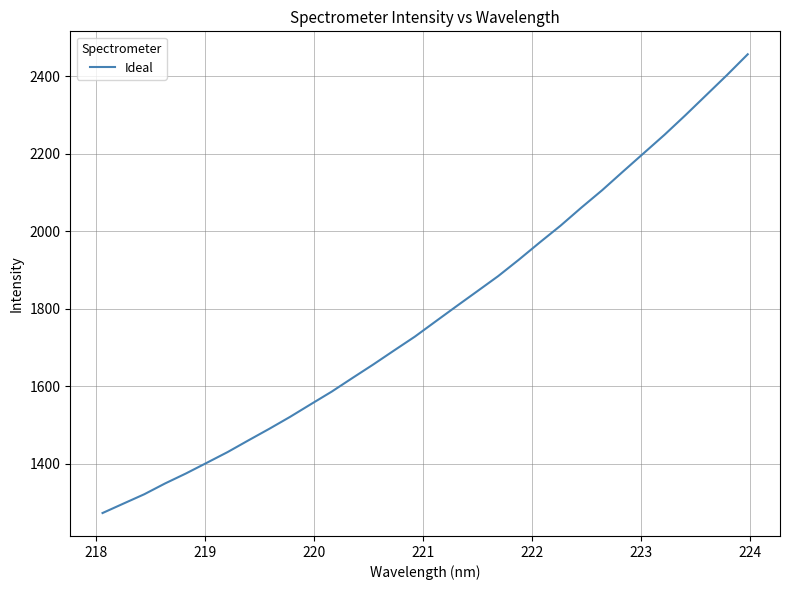

What is the maximum value shown in the chart?

2456.0